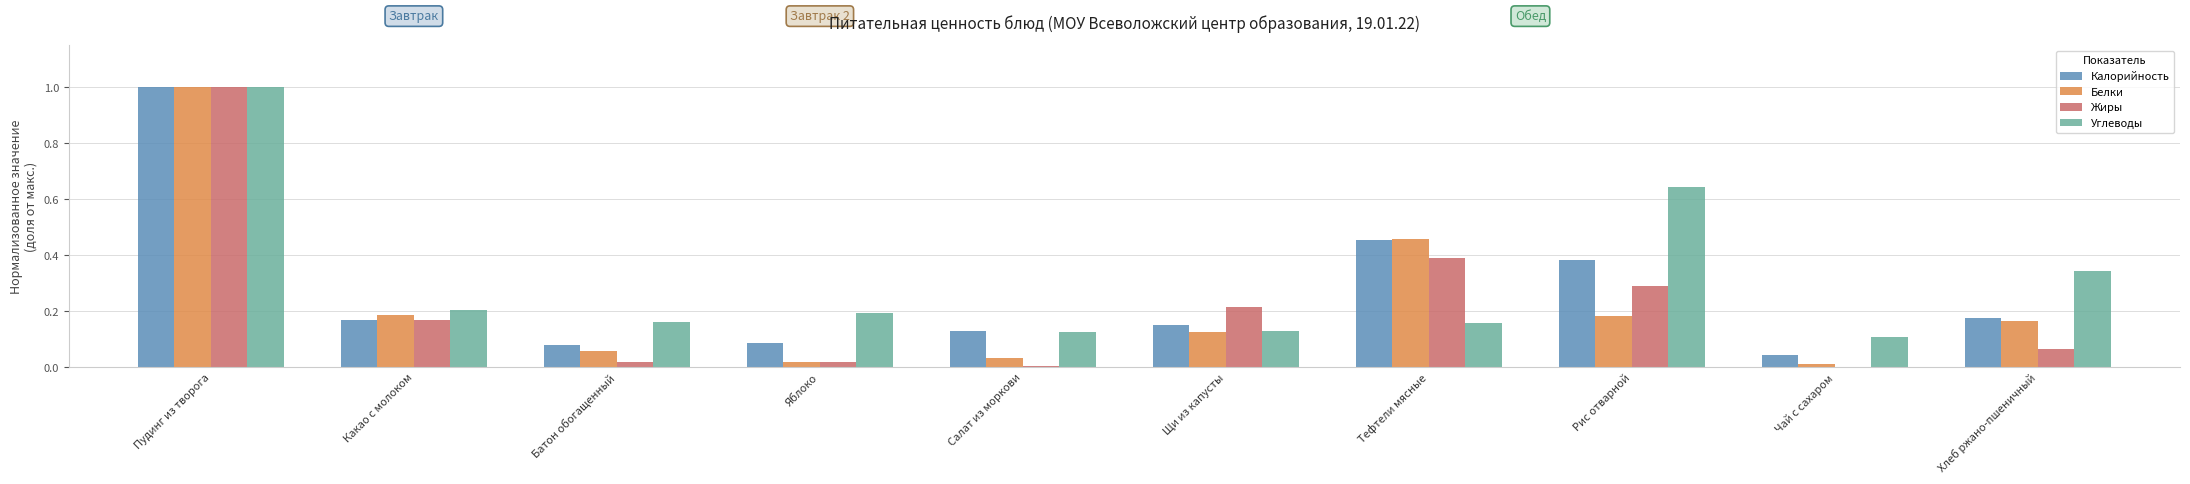

What is the maximum value for Жиры?

1.0